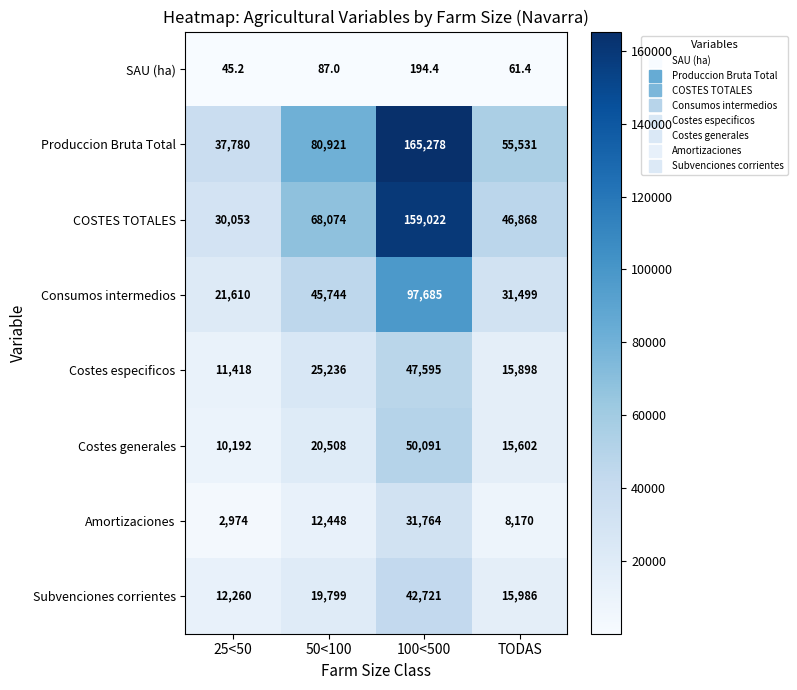

Count the Consumos intermedios values in the range 31499 to 97685.

3